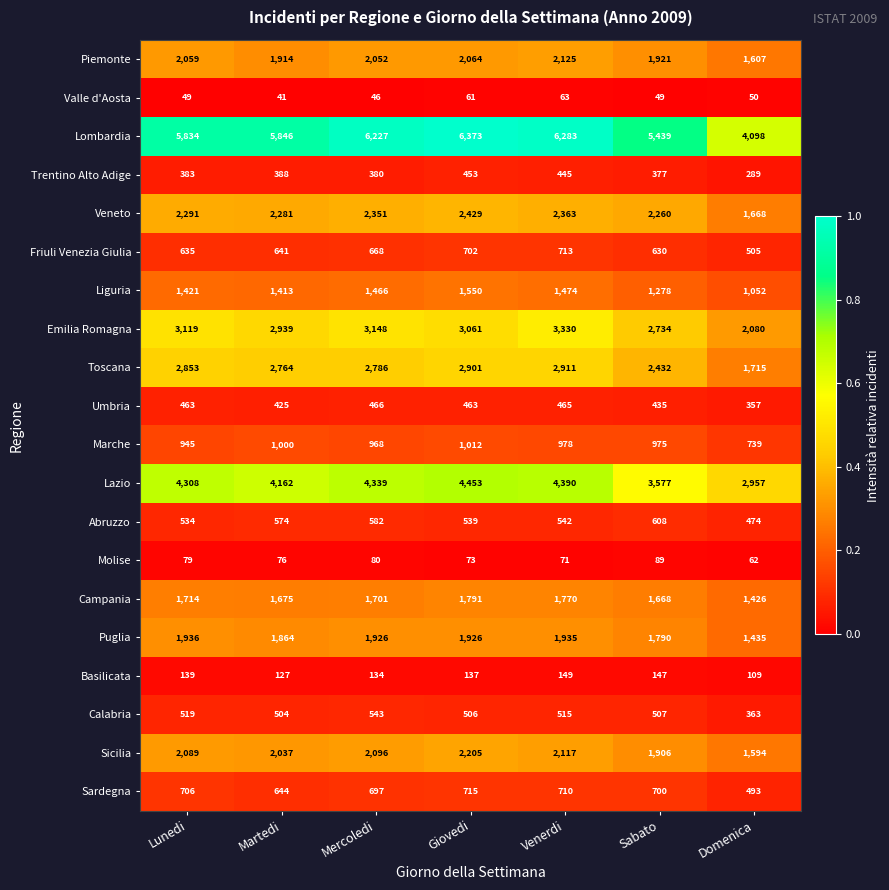

The value of Basilicata at Sabato is 147. True or false?

True